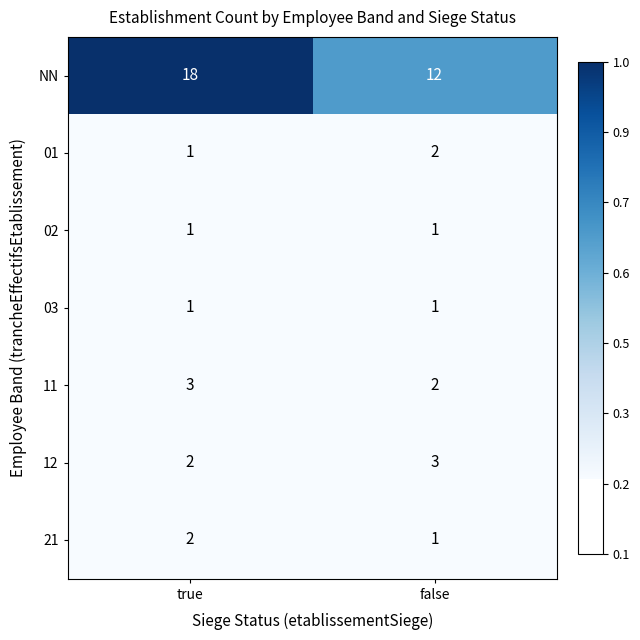

What is the sum of the NN values at false and true?

30